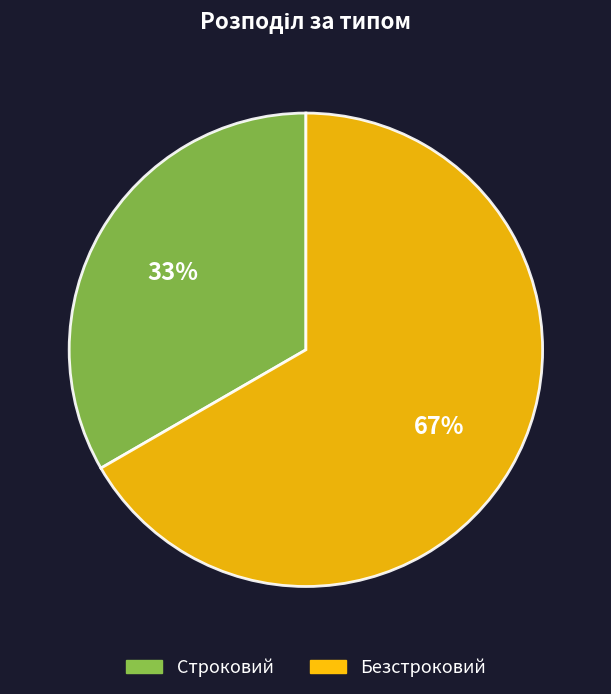

Count the number of slices in the pie.

2